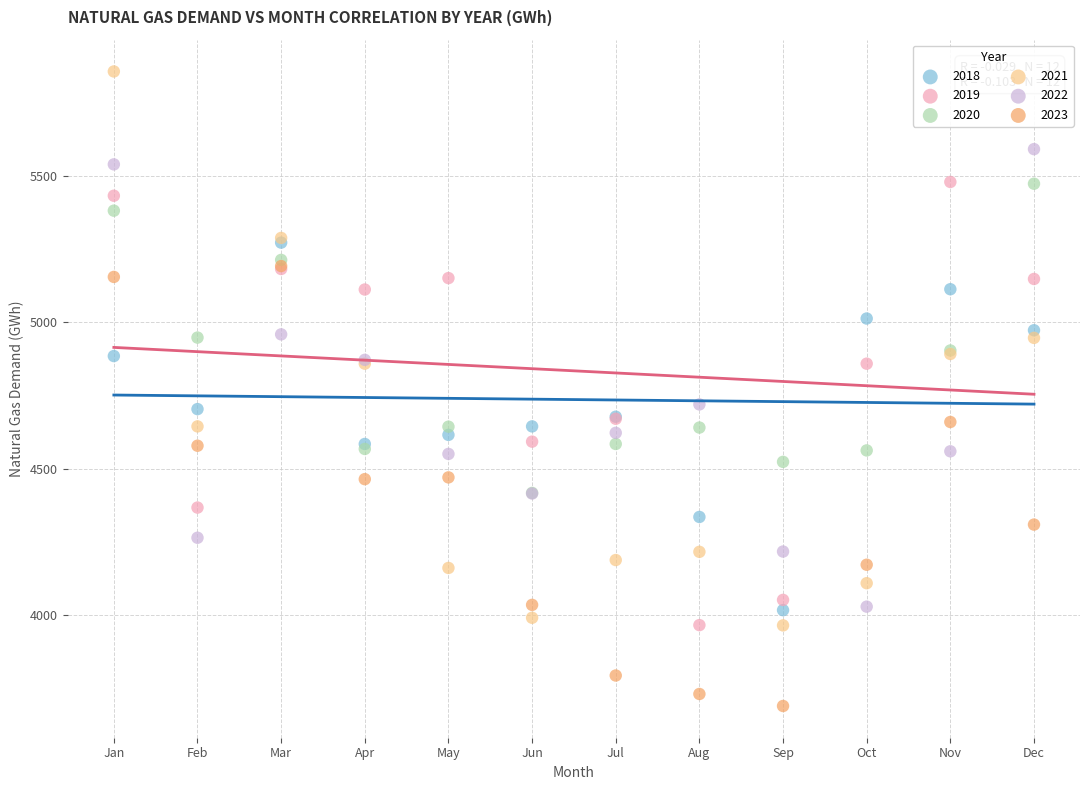

Which series has the widest spread of Y values?

2021